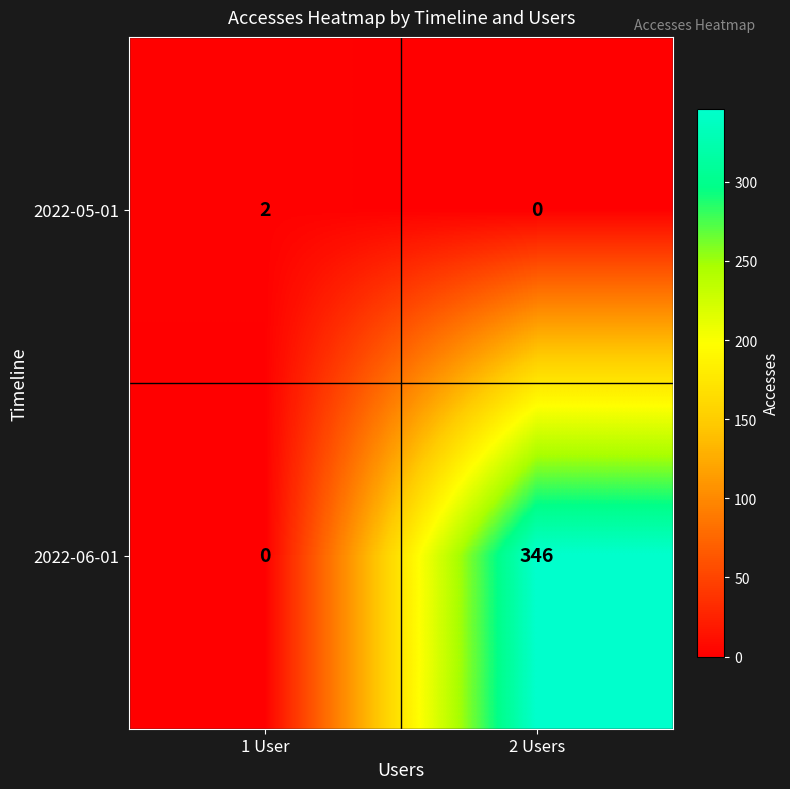

Reading left to right, what are all the values shown in this chart?

2022-05-01: 2	0
2022-06-01: 0	346